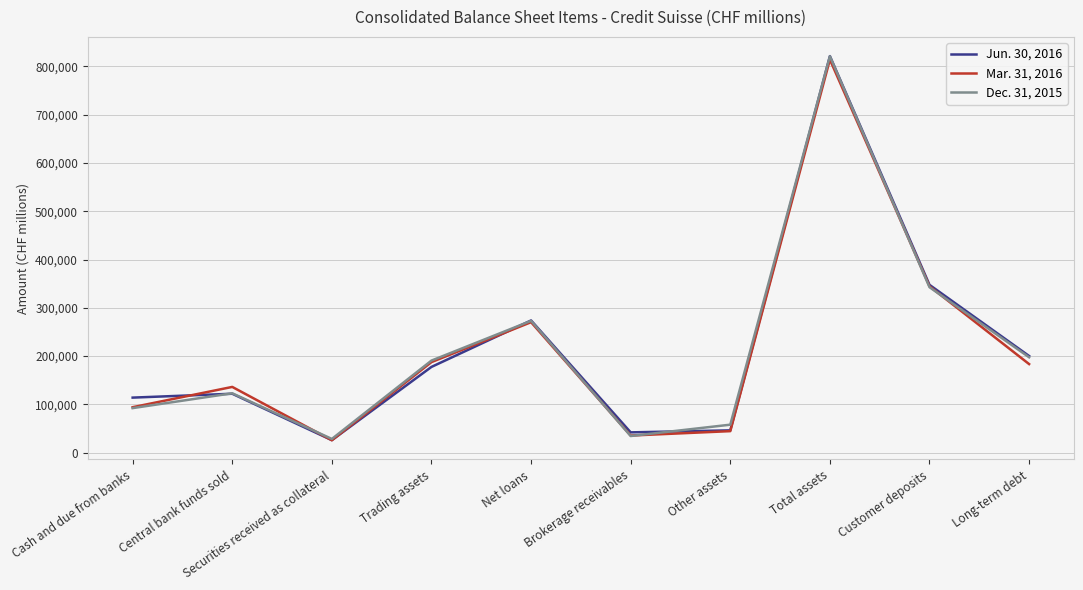

The Mar. 31, 2016 series shows 93646 at Central bank funds sold. True or false?

False